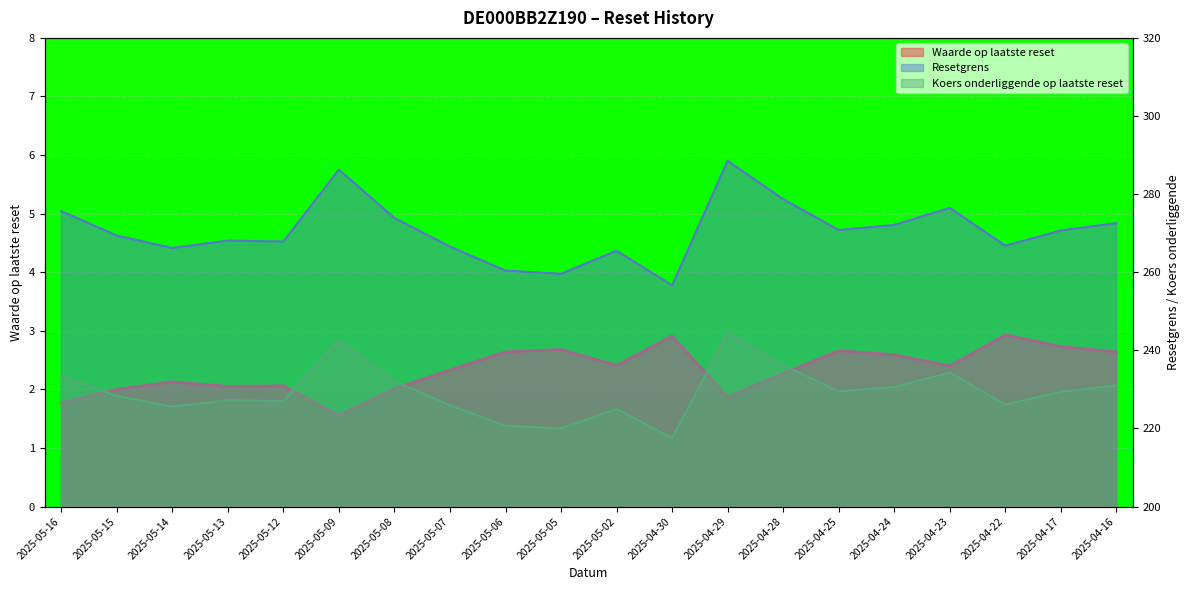

What is the highest value of the Waarde op laatste reset series?

2.9